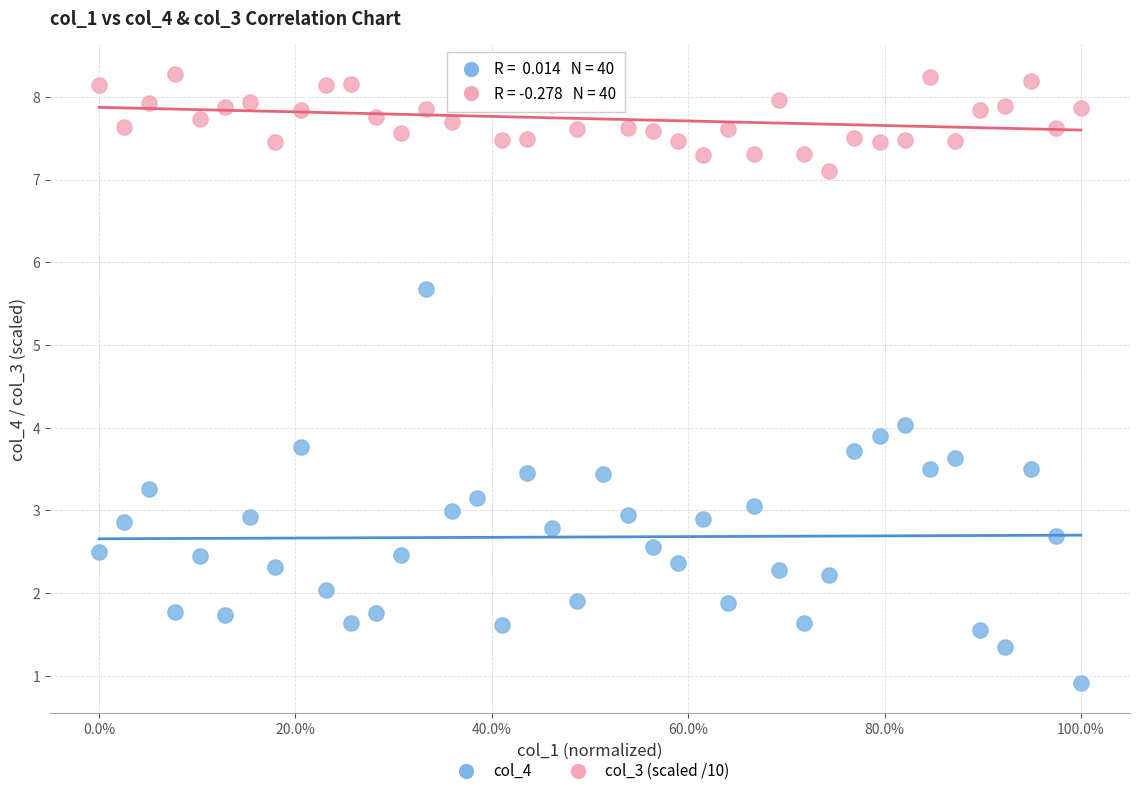

Across all data points, what is the range of X values (max minus min)?

1.0